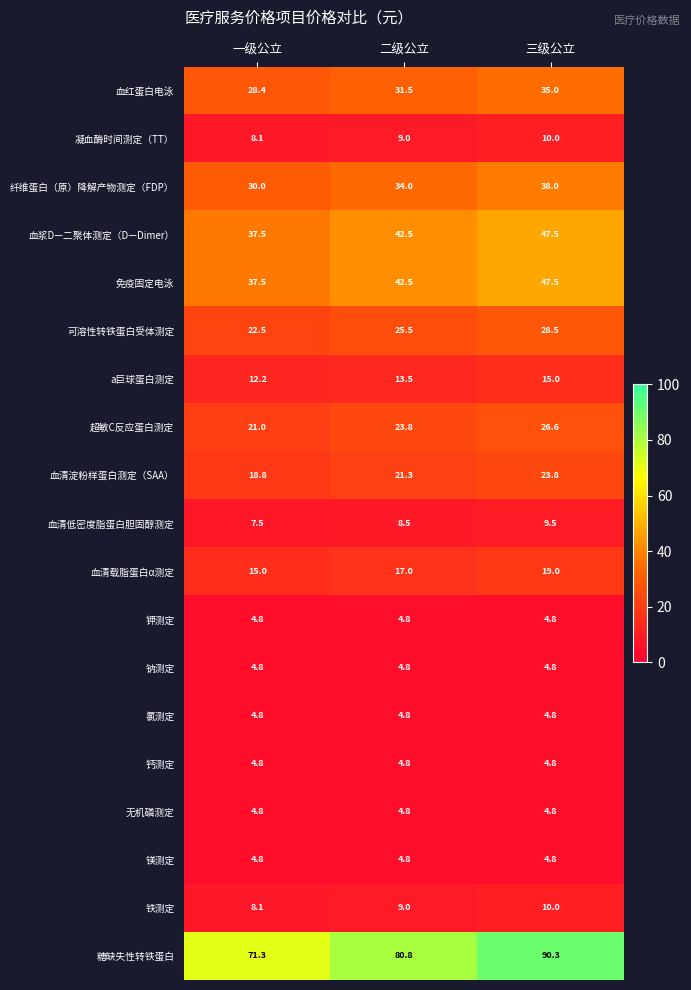

Is the value of 糖缺失性转铁蛋白 at 二级公立 greater than the value of 铁测定 at 三级公立?

Yes